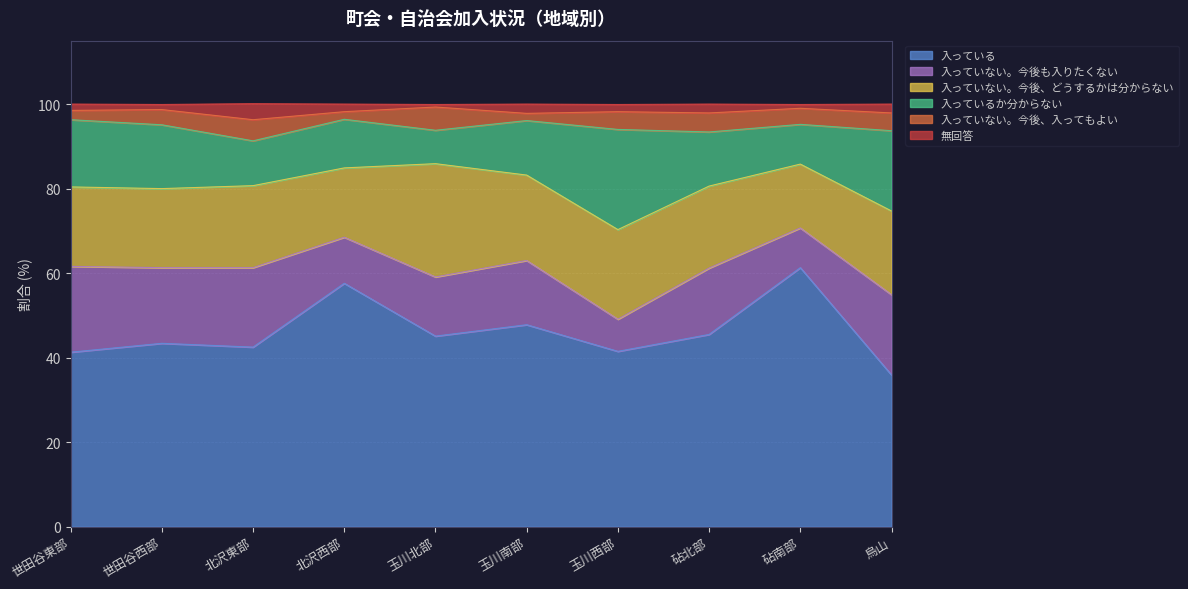

What is the smallest value displayed?

0.6